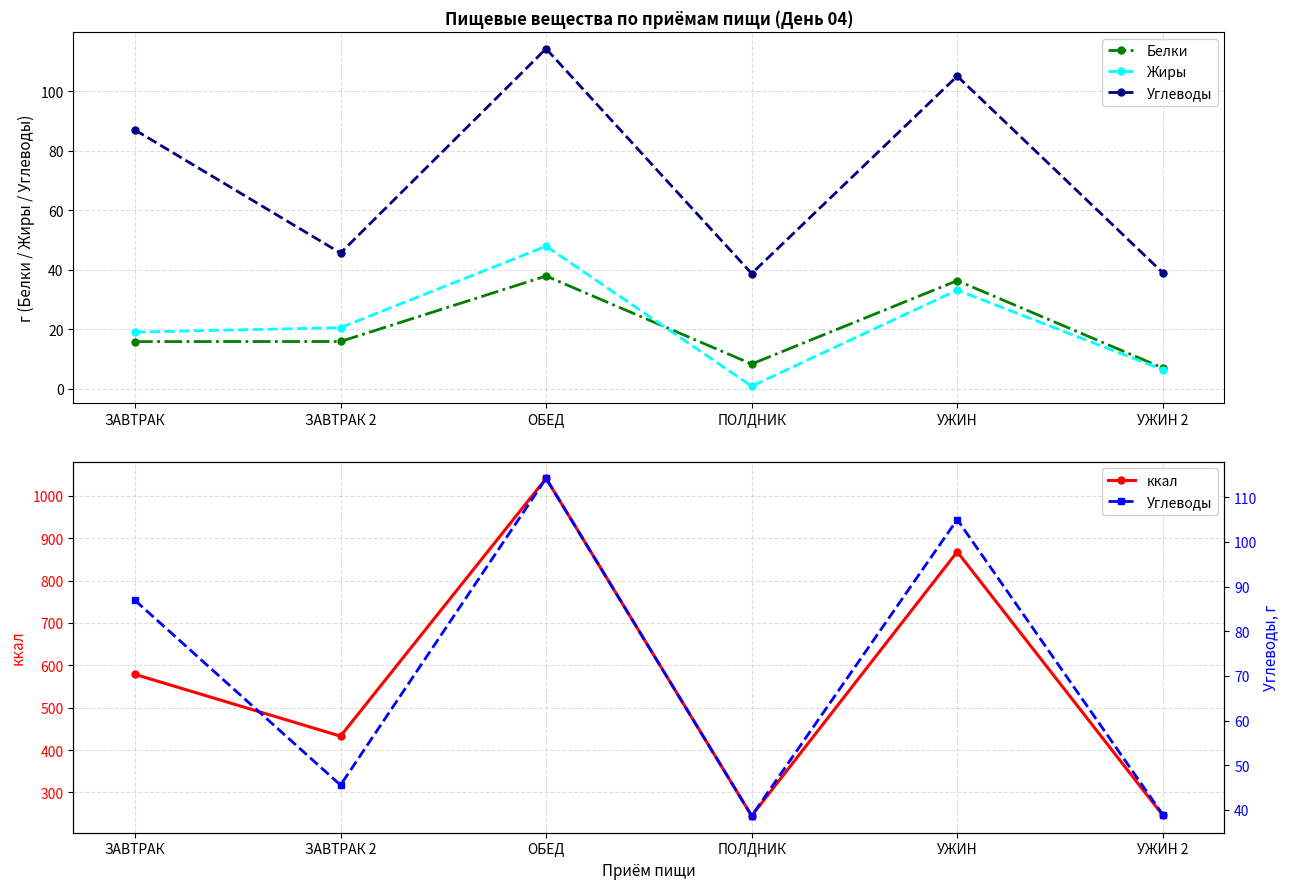

True or false: Жиры and ккал intersect in this chart.

False